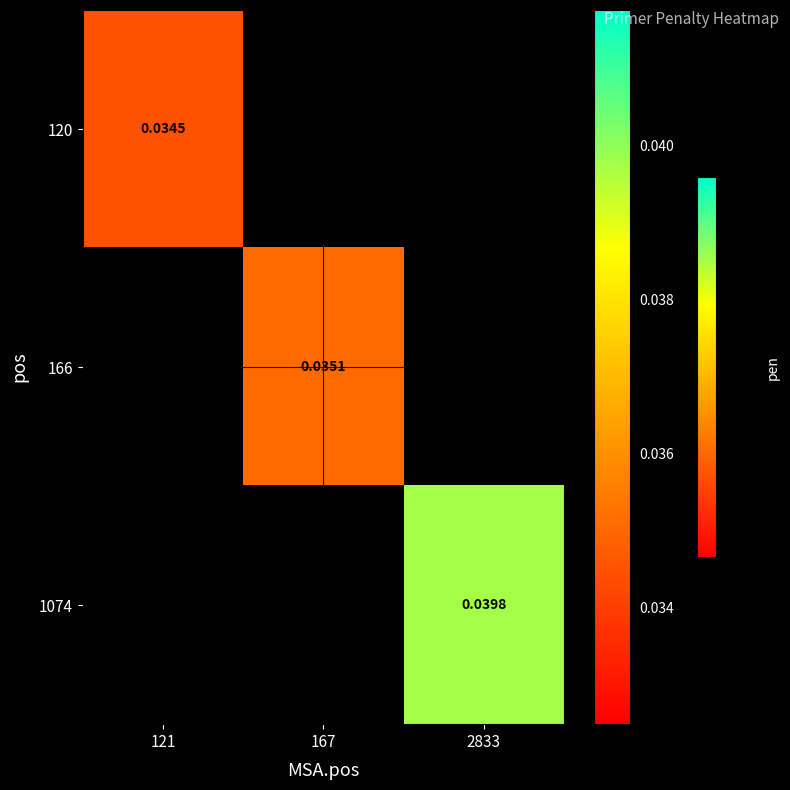

How many series are shown in this chart?

3